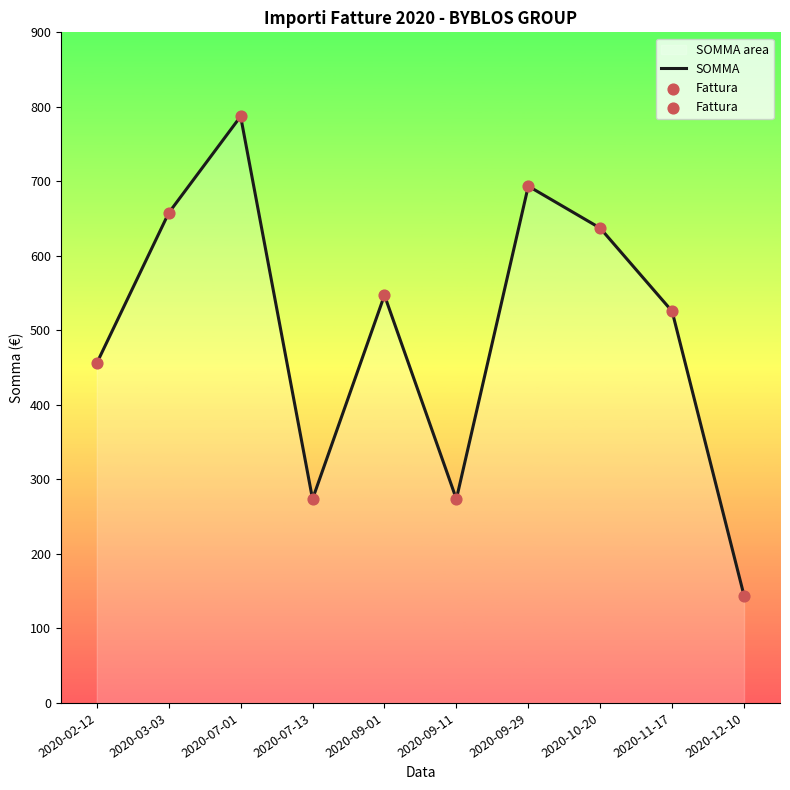

What are all the series names shown in the legend?

SOMMA, Fattura